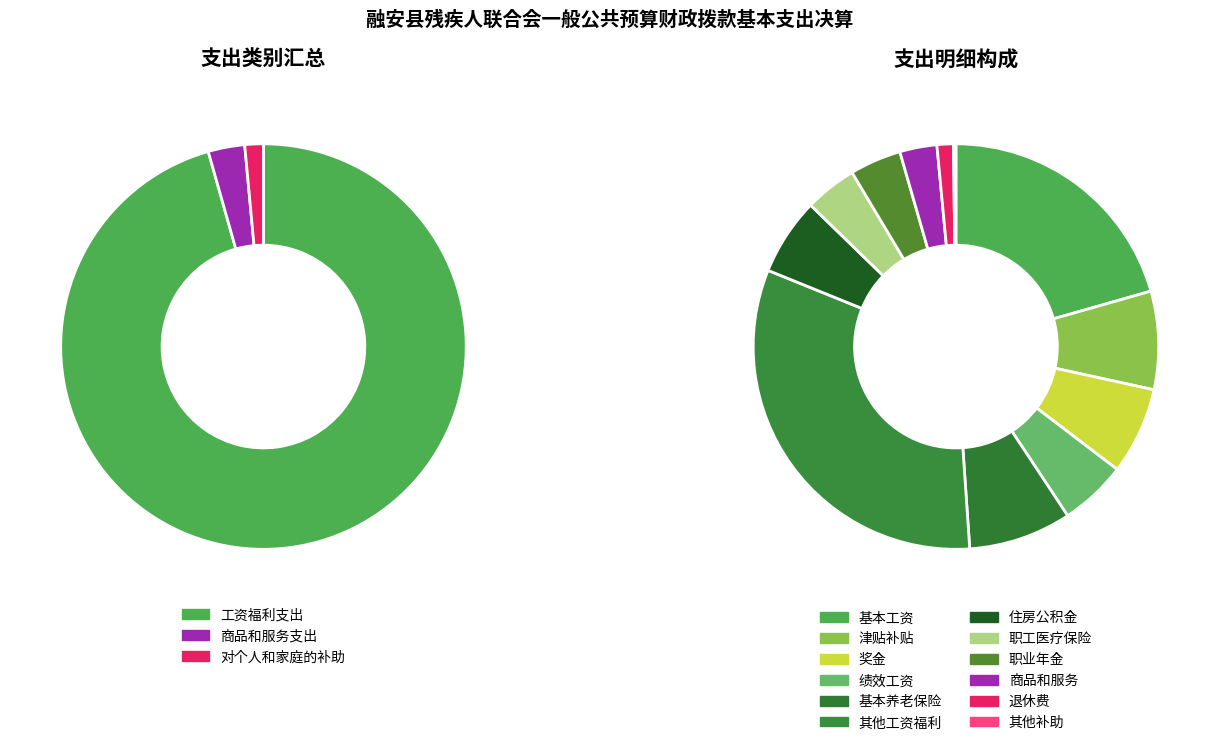

Does 工资福利支出 account for over 50% of the chart?

Yes